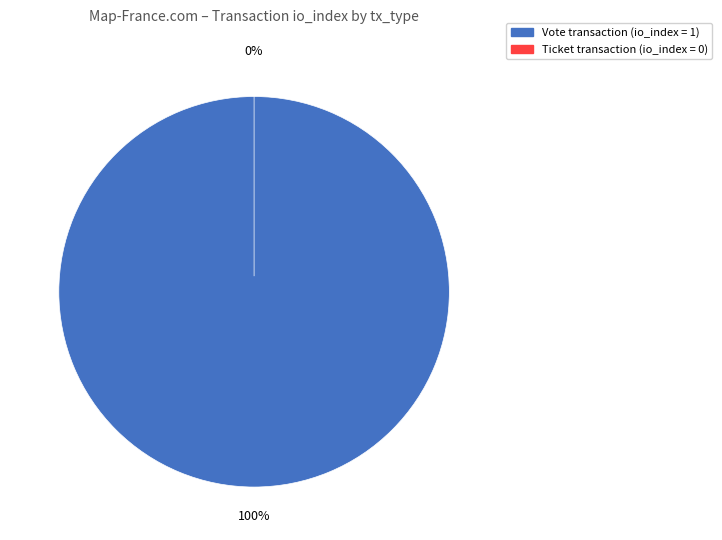

Does Vote (io_index=1) account for over 50% of the chart?

Yes